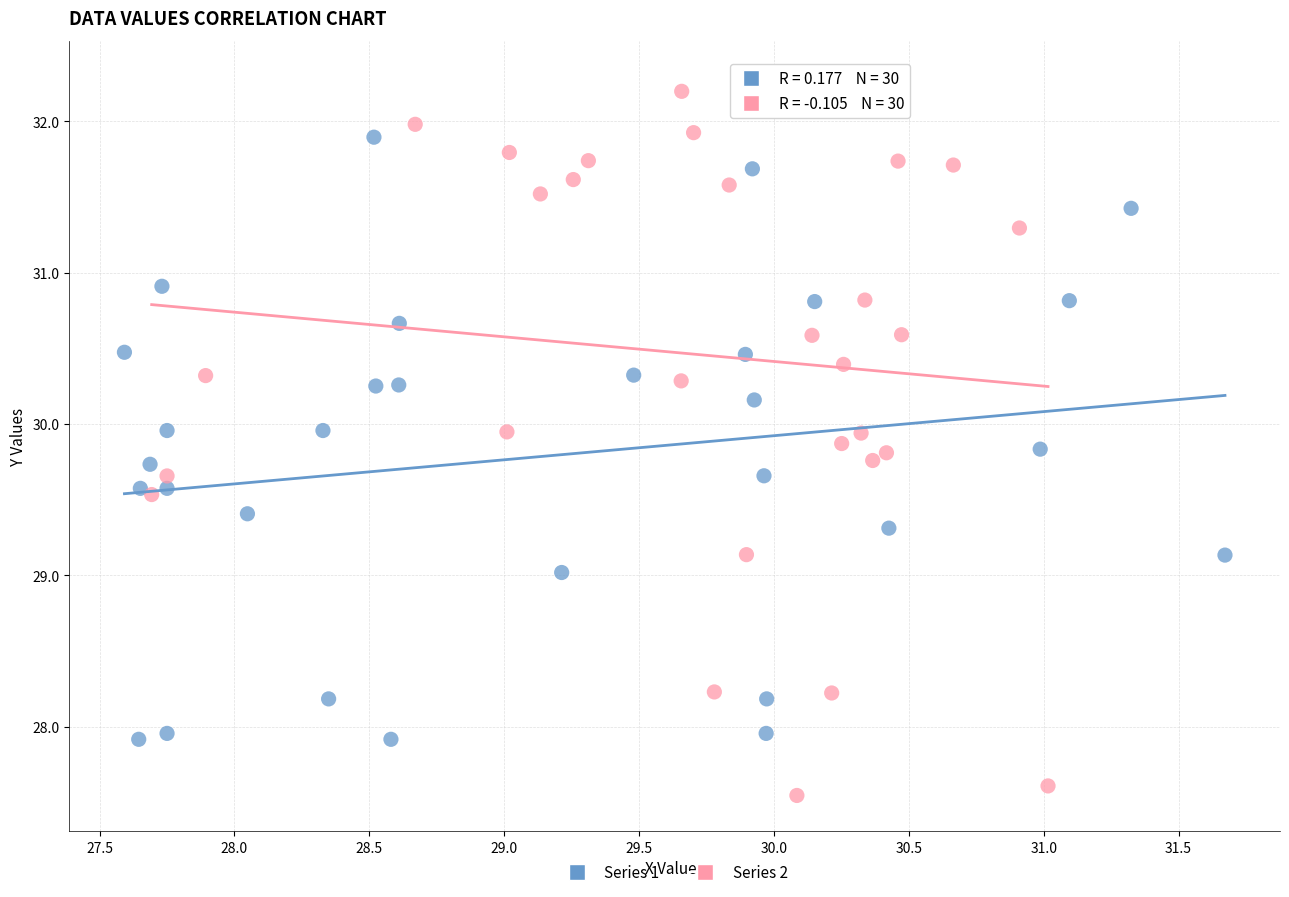

Which series reaches the maximum Y coordinate?

Series 2